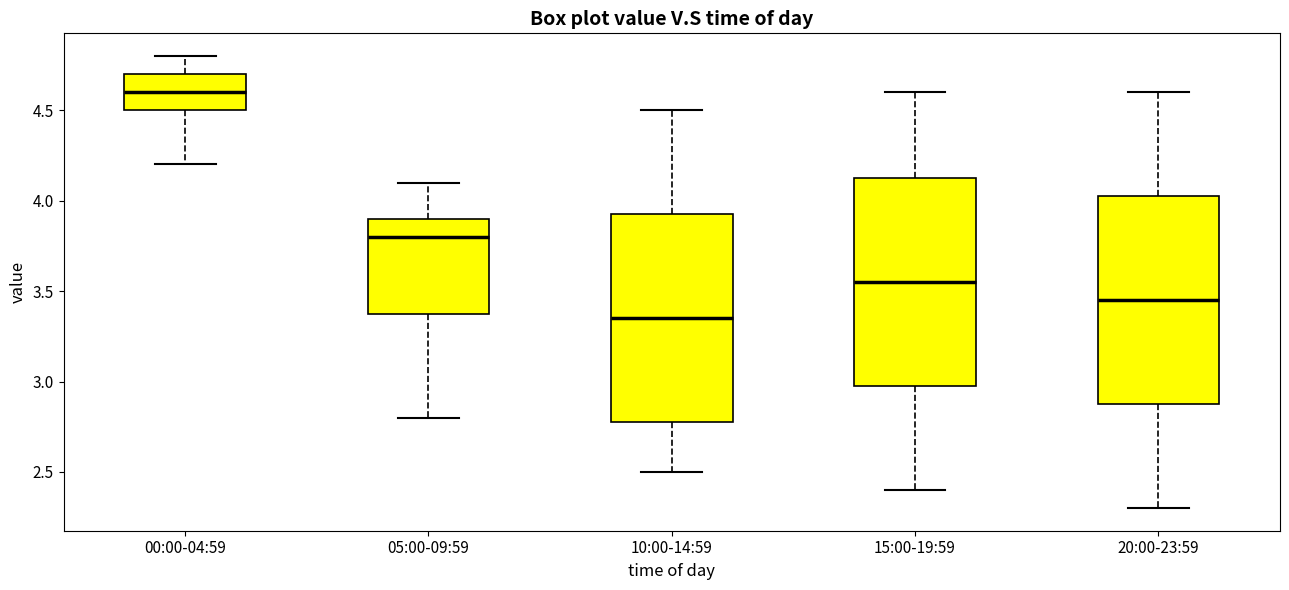

Which box has the highest median line?

00:00-04:59